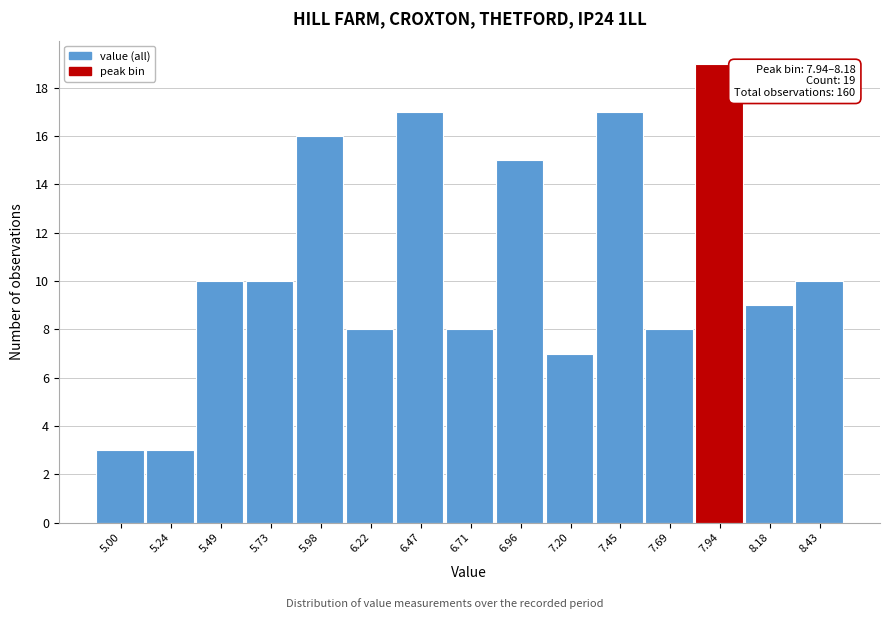

Reading left to right, transcribe all the data shown in this chart.

5.00=3	5.24=3	5.49=10	5.73=10	5.98=16	6.22=8	6.47=17	6.71=8	6.96=15	7.20=7	7.45=17	7.69=8	7.94=19	8.18=9	8.43=10